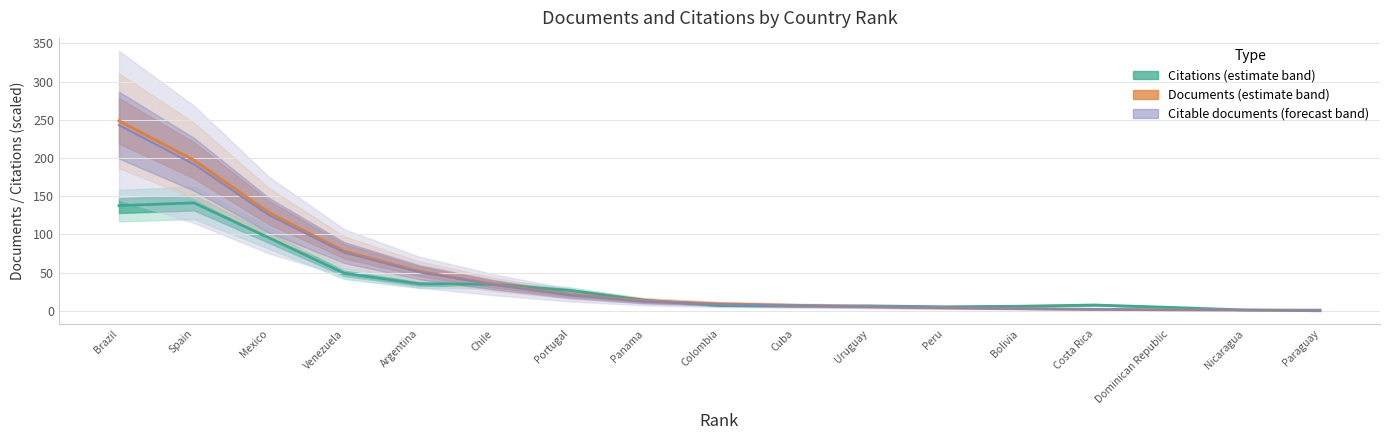

True or false: Citable documents has a value of 13.9 at Colombia.

False